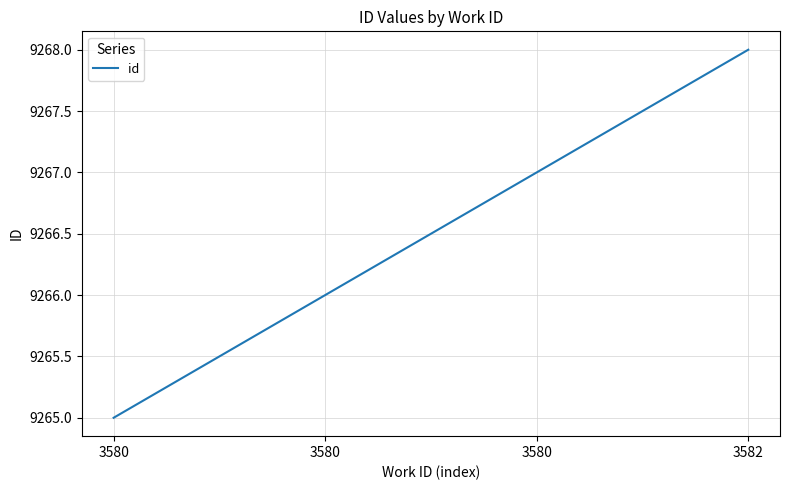

Is it true that the value at 3580 is 9267?

True